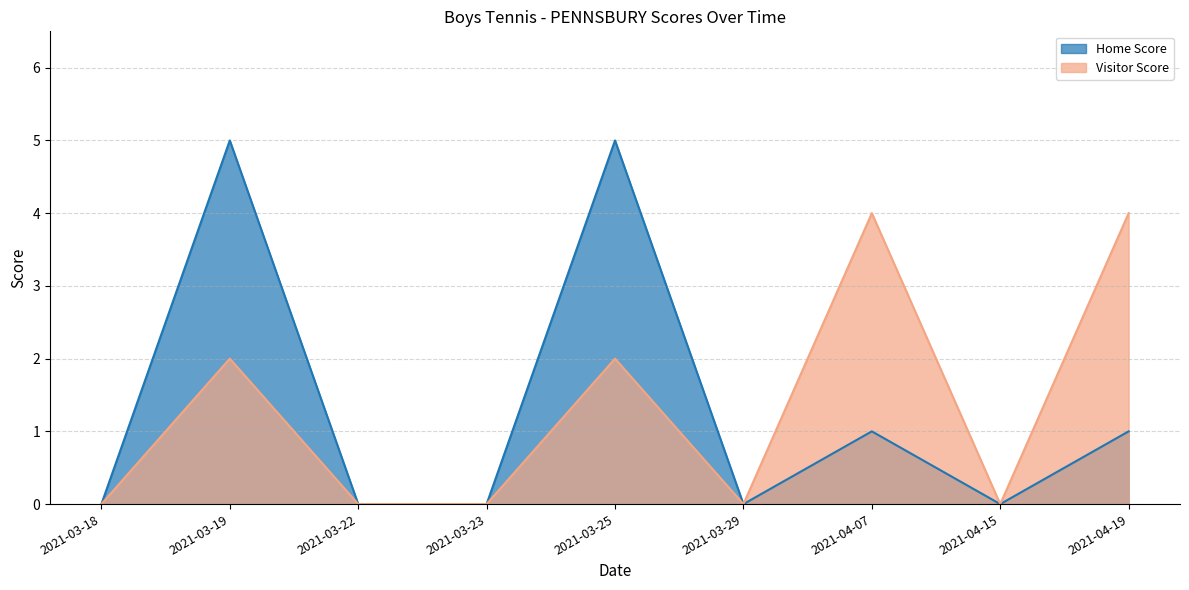

Does the chart have visible grid lines?

Yes